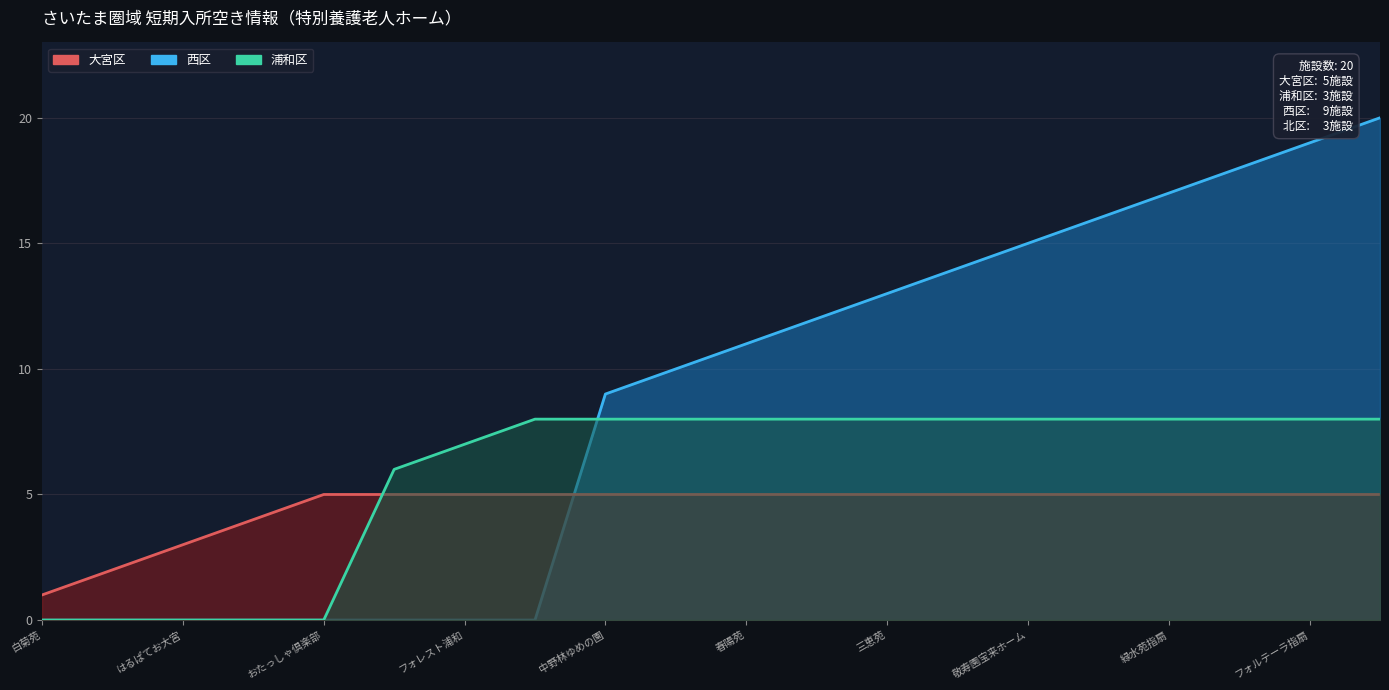

Count the number of data series in this chart.

3